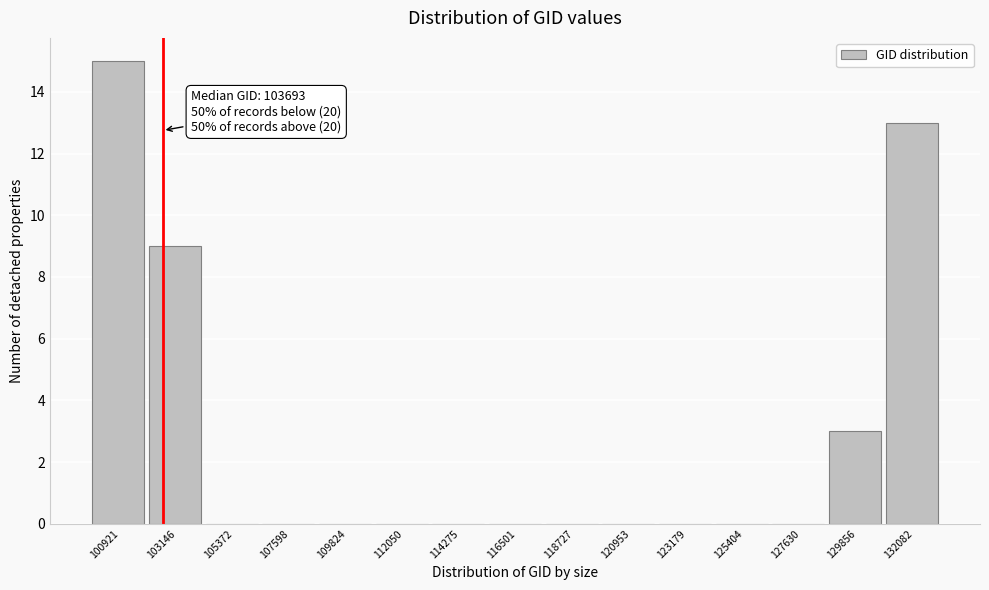

Reading right to left, extract all data points from this chart.

132082=13	129856=3	127630=0	125404=0	123179=0	120953=0	118727=0	116501=0	114275=0	112050=0	109824=0	107598=0	105372=0	103146=9	100921=15